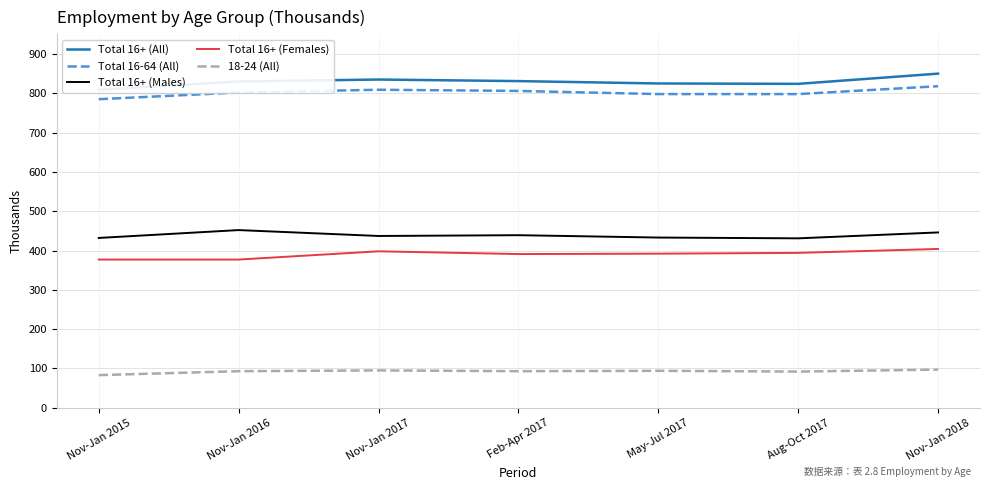

At which label does Total 16+ (Males) first exceed 437?

Nov-Jan 2016